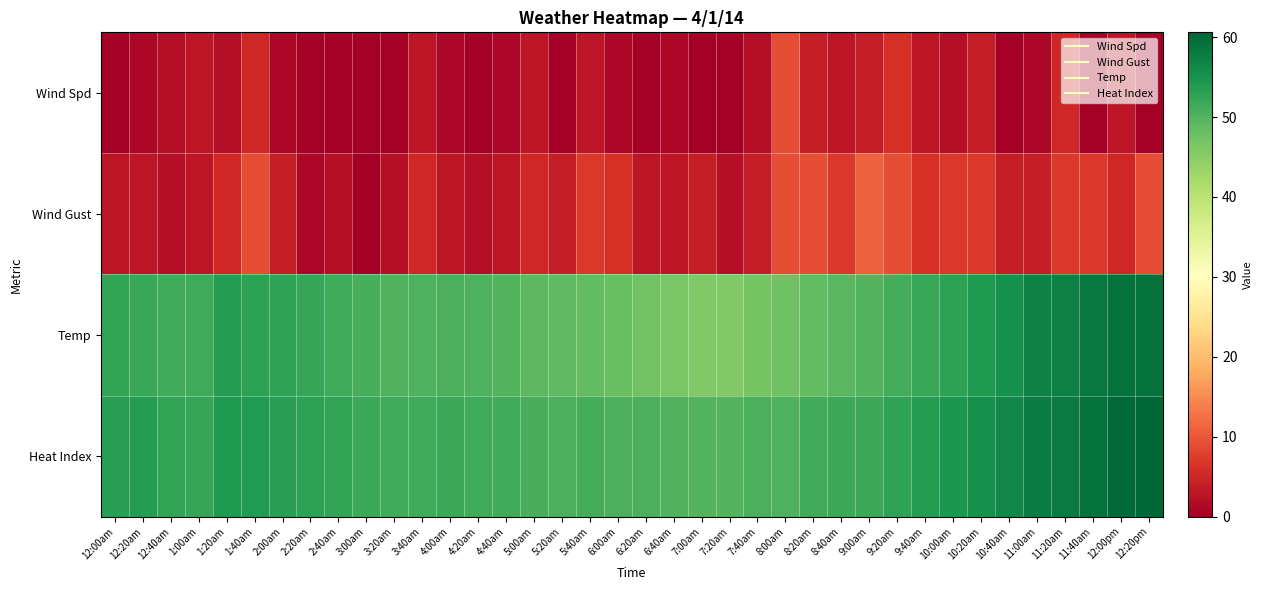

Which series has the widest spread of values?

Temp